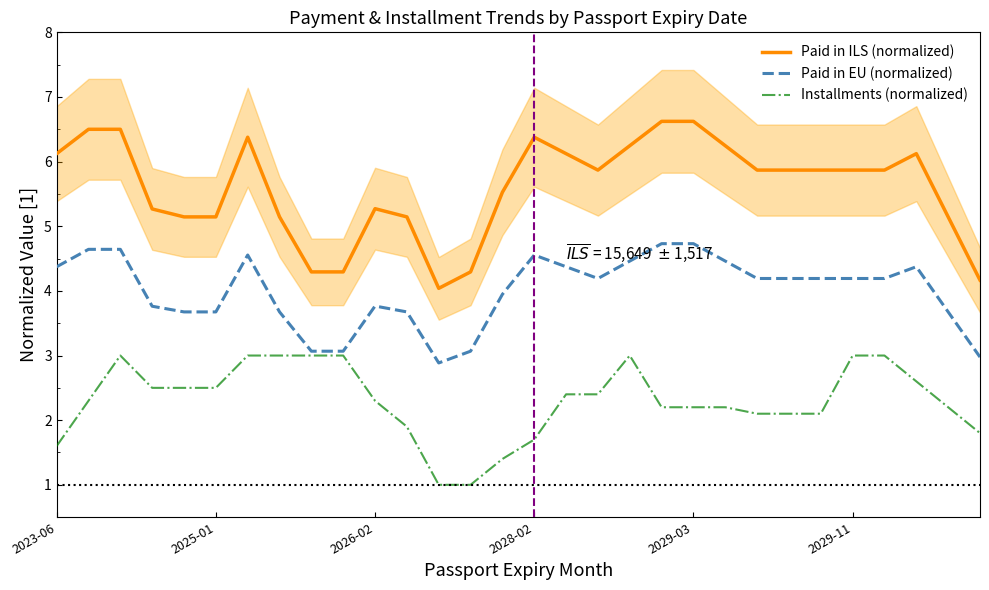

Which series changed the most between 17 and 19?

Paid in ILS (normalized)